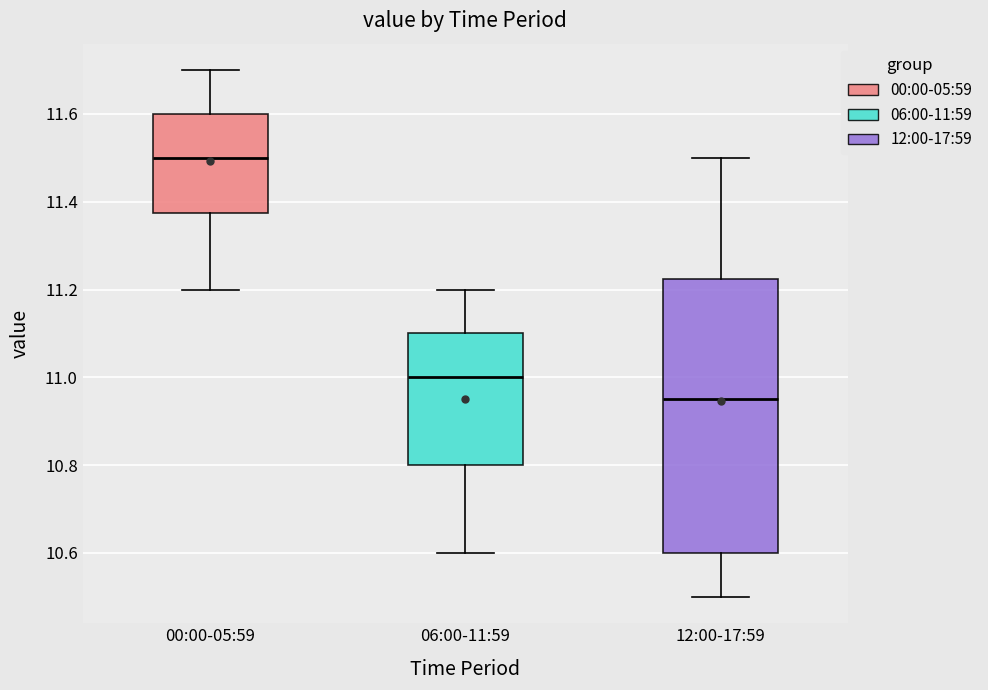

Reading left to right, read every box against the y-axis: the position of its median line, the range the box covers, and the ends of its whiskers. The values are not printed on the chart, so give them approximately, as read against the axis.

00:00-05:59: median 11.50, box 11.38 to 11.60, whiskers 11.20 to 11.70
06:00-11:59: median 11.00, box 10.80 to 11.10, whiskers 10.60 to 11.20
12:00-17:59: median 10.96, box 10.60 to 11.22, whiskers 10.50 to 11.50